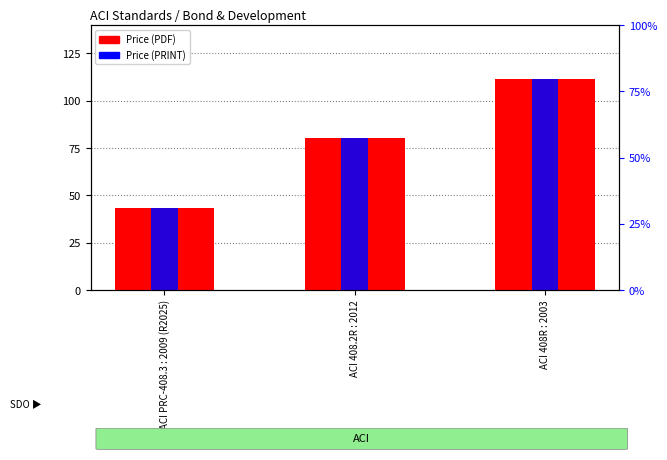

What is the label of the 1st bar from the left?

ACI PRC-408.3 : 2009 (R2025)